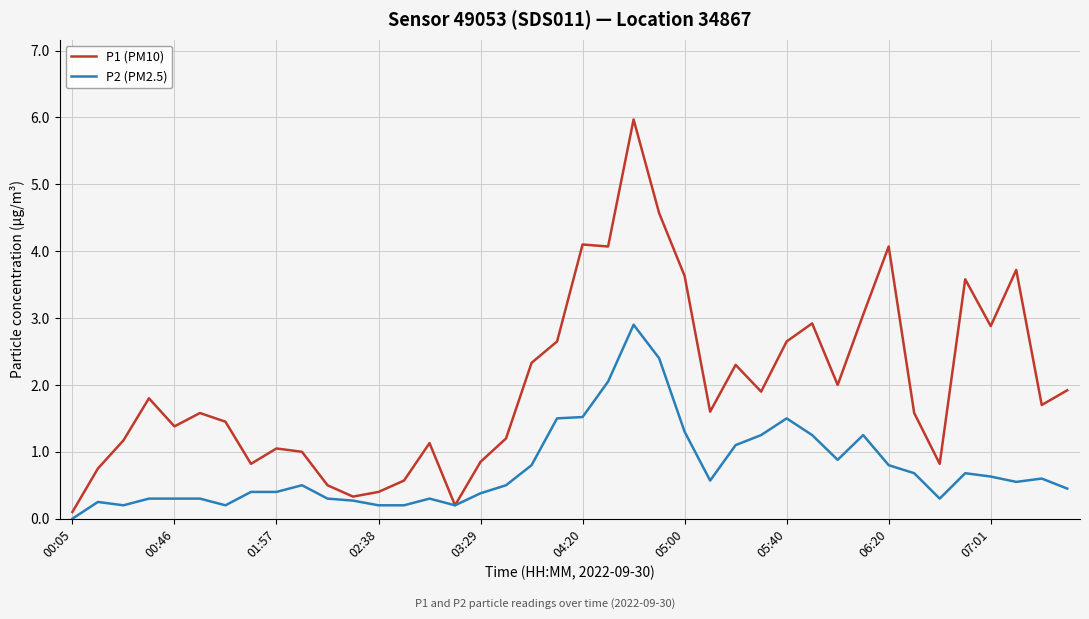

What are all the series names shown in the legend?

P1 (PM10), P2 (PM2.5)